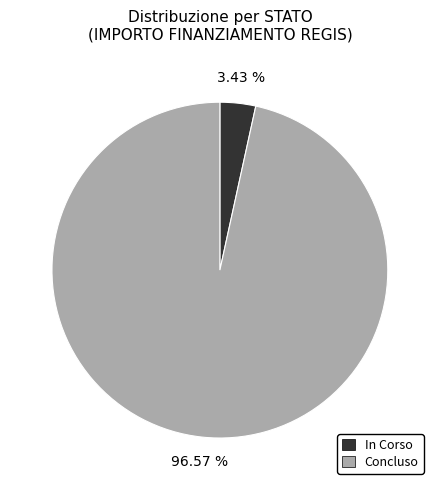

Is there a majority slice in this chart?

Yes